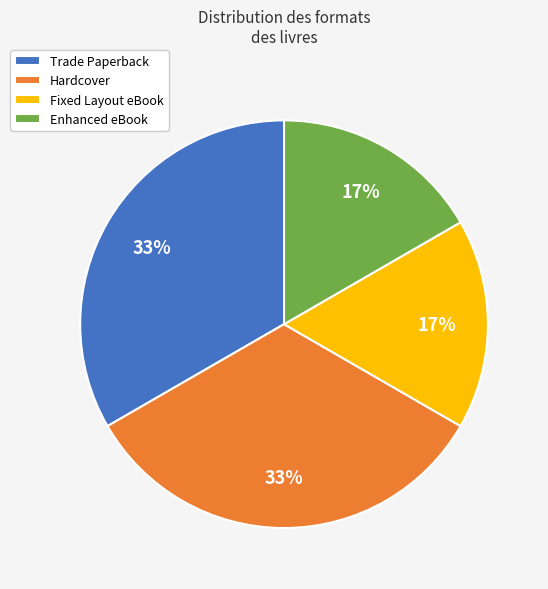

Which has a higher value, Fixed Layout eBook or Hardcover?

Hardcover